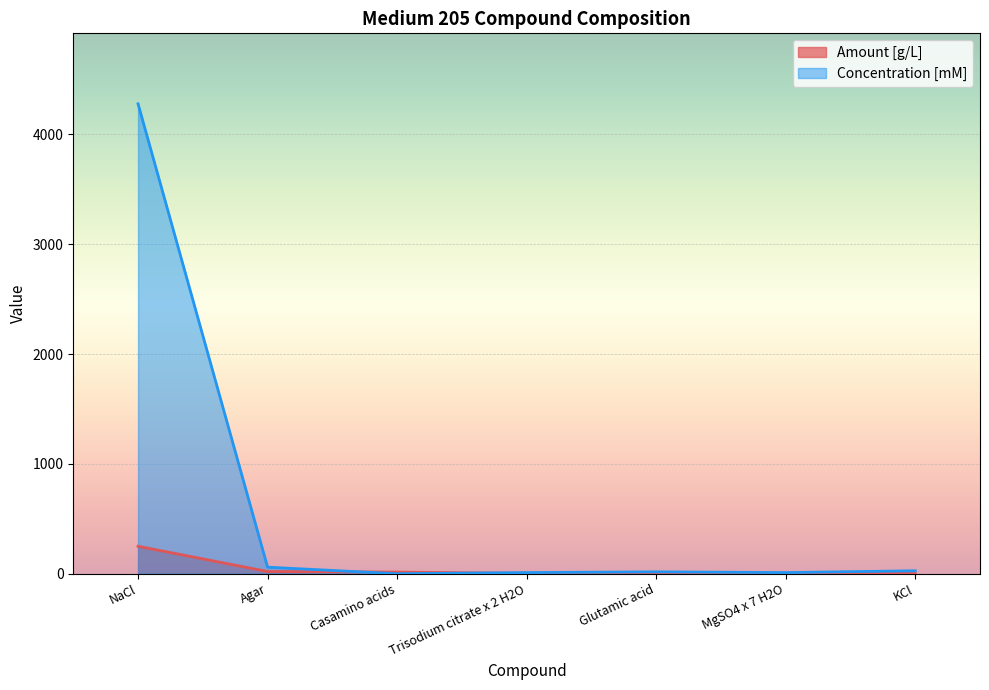

At which category is the sum across all series the highest?

NaCl